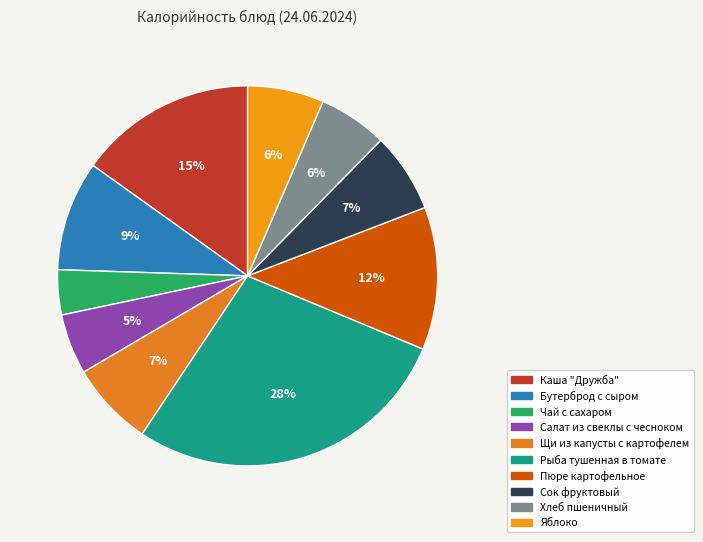

How many slices are in this pie chart?

10